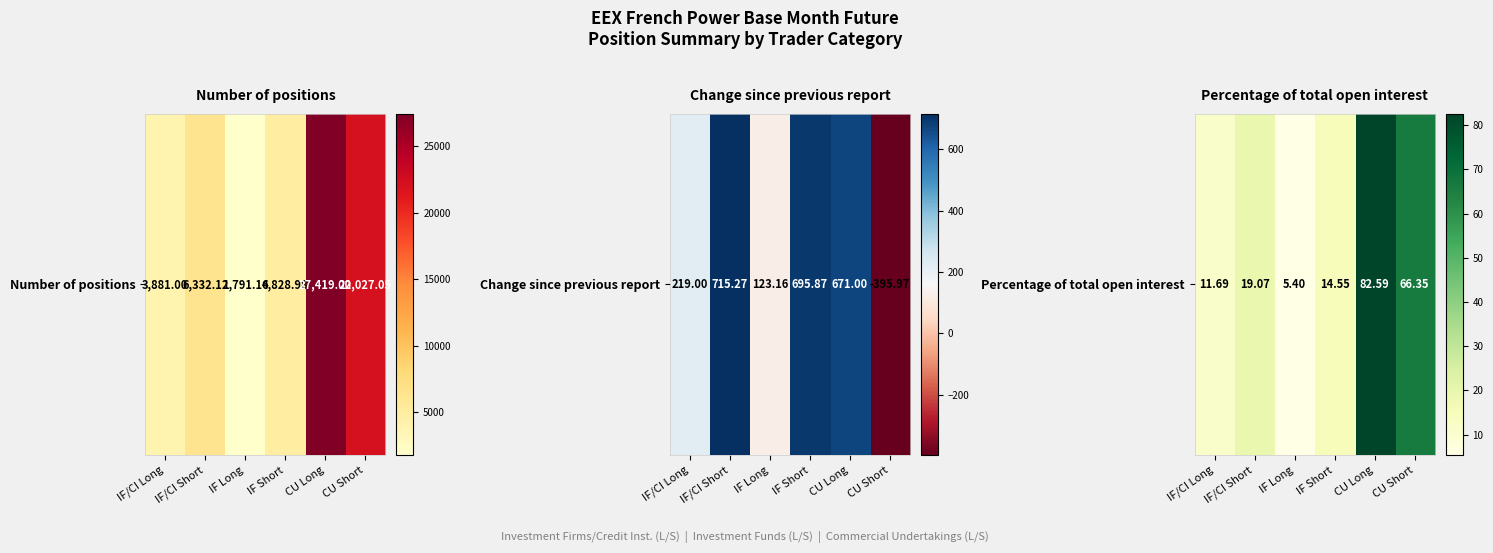

What is the difference between the second highest and second lowest values?

54.7